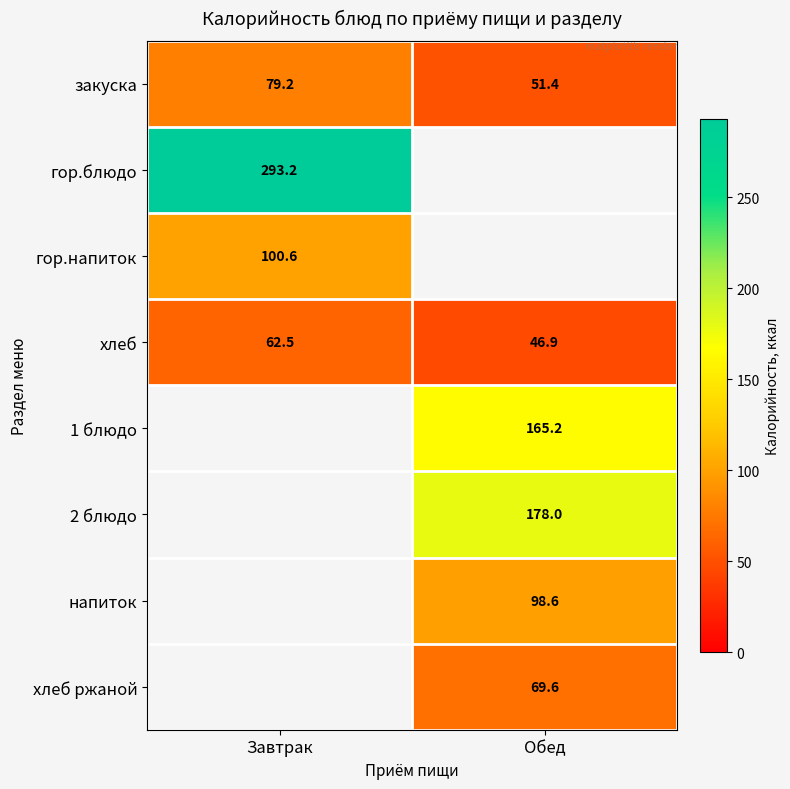

Rank the series at Завтрак from lowest to highest value.

хлеб, закуска, гор.напиток, гор.блюдо, 1 блюдо, 2 блюдо, напиток, хлеб ржаной